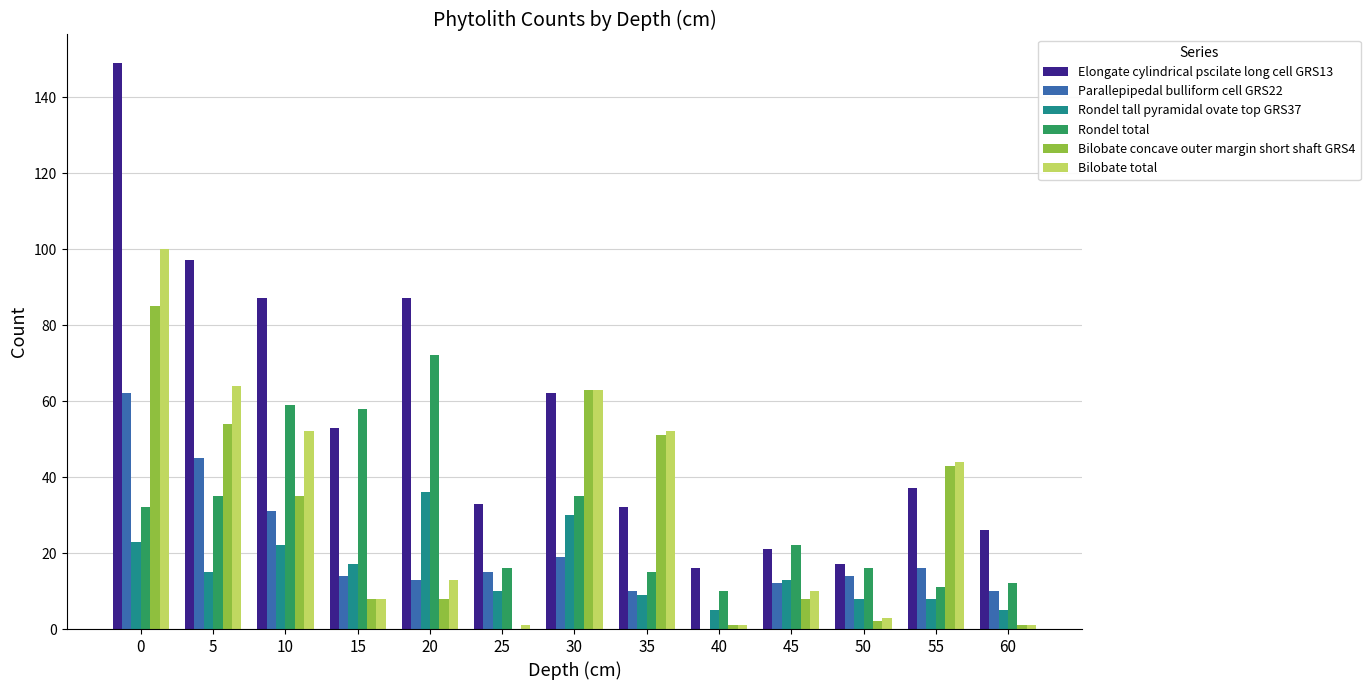

What is the sum of all Bilobate total values?

412